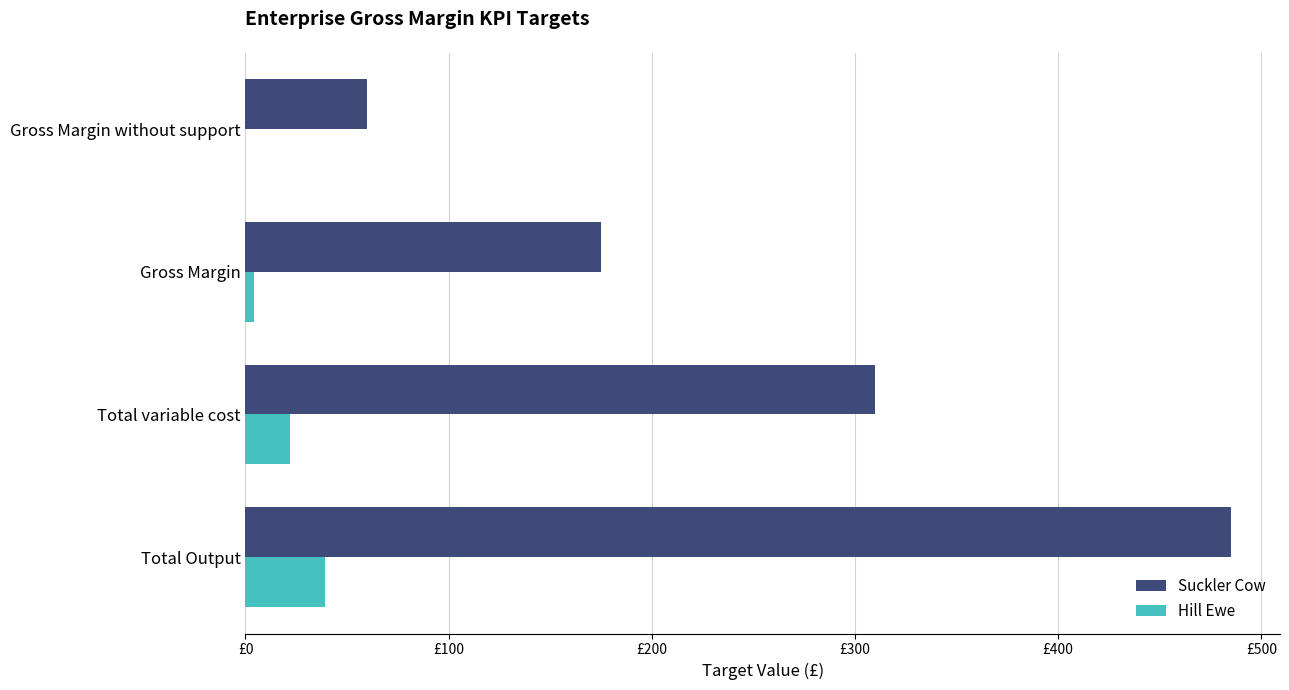

At which category is the sum across all series the highest?

Total Output